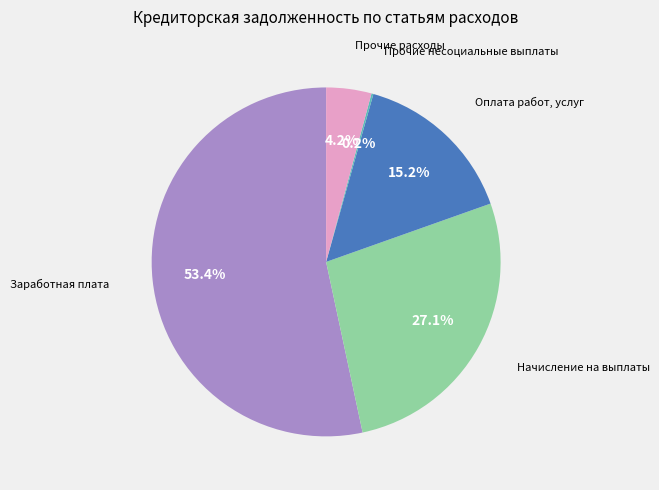

What percentage do Оплата работ, услуг and Начисление на выплаты together represent?

42.3%